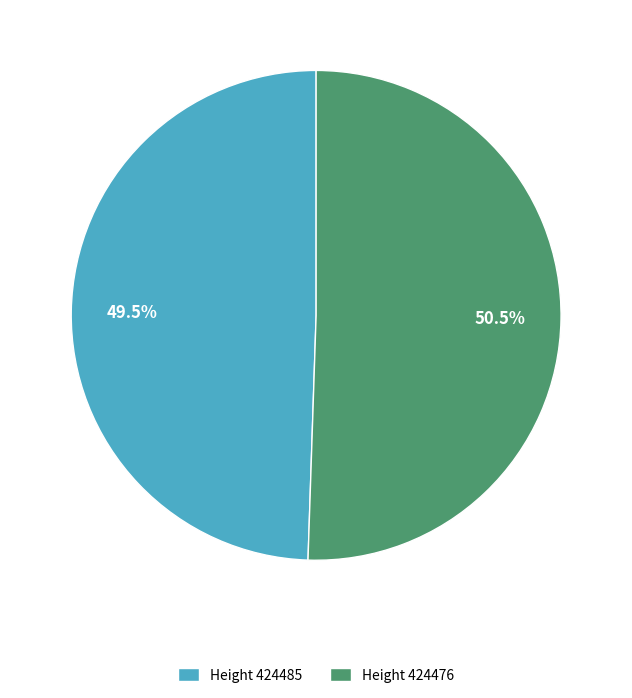

Combined, what portion of the pie is Height 424476 and Height 424485?

100.0%